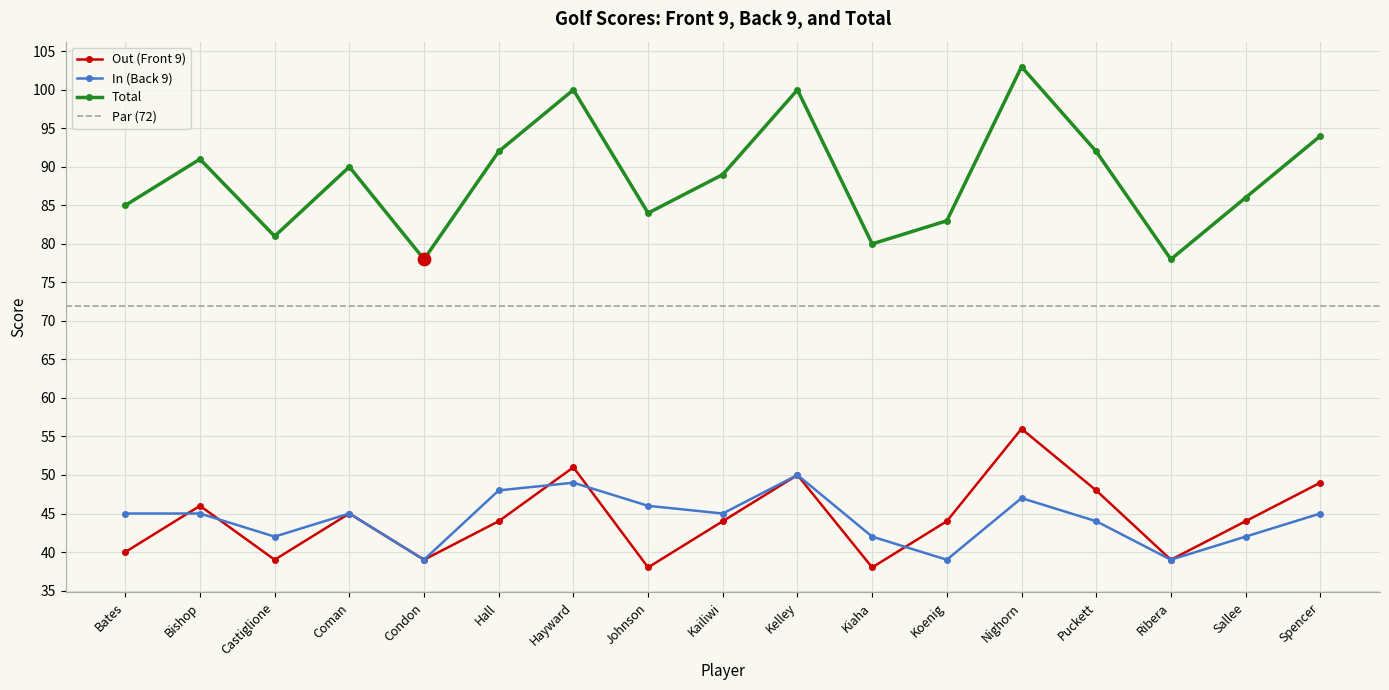

At how many categories does at least one series exceed 98?

3